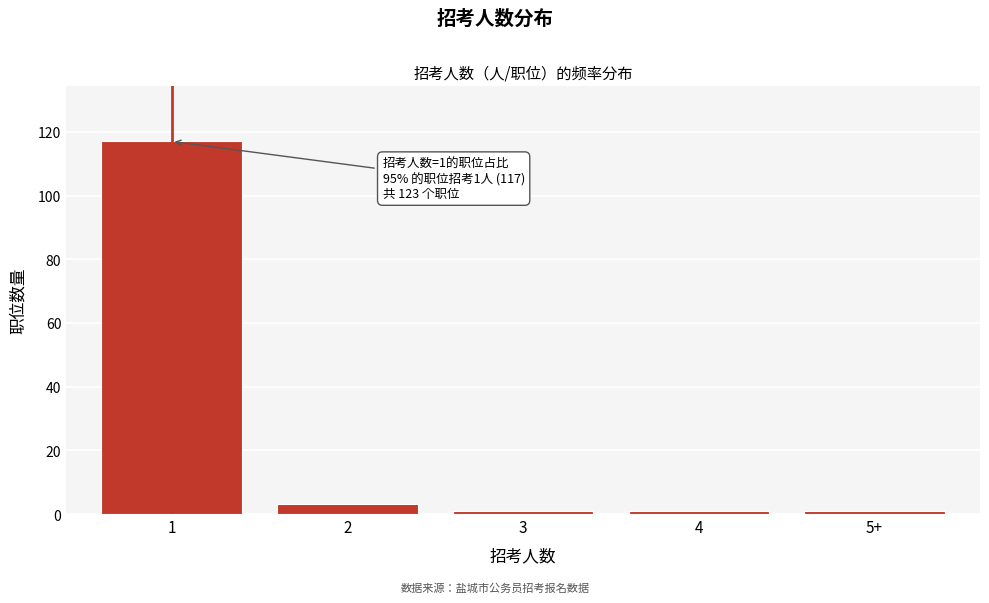

Reading left to right, list all the values displayed in this chart.

117	3	1	1	1